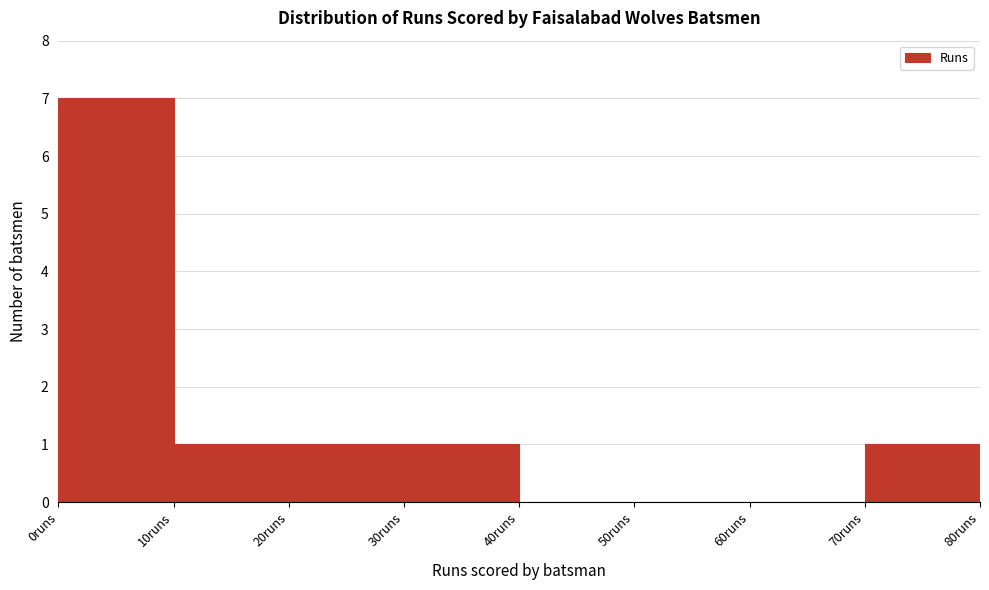

Over which range of the x-axis is the bar tallest?

0 to 10